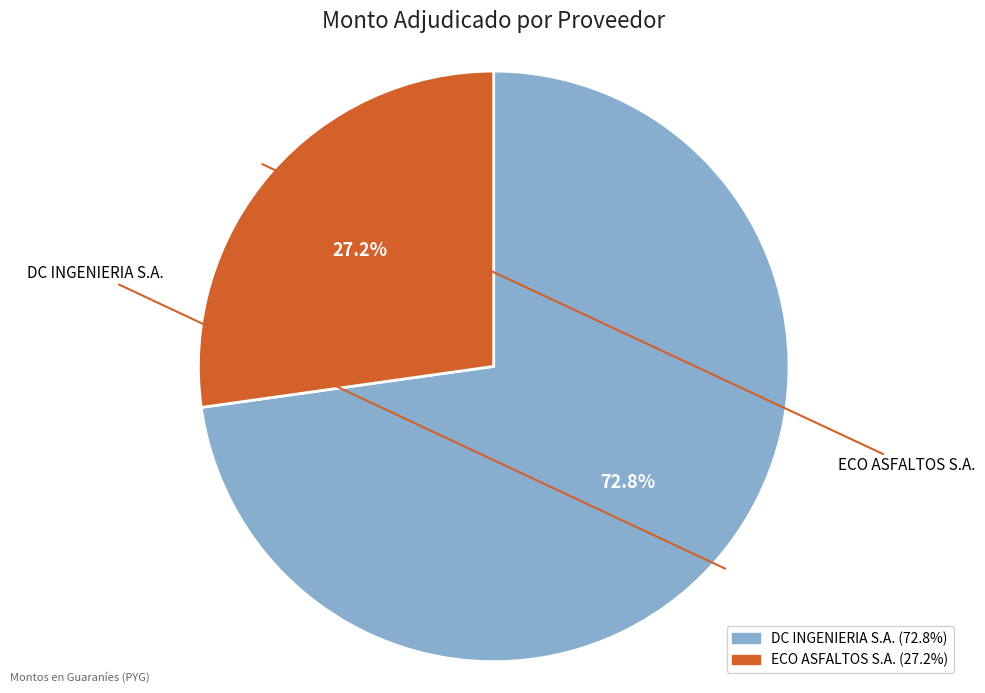

What is the ratio of the value at ECO ASFALTOS S.A. to the value at DC INGENIERIA S.A.?

0.4